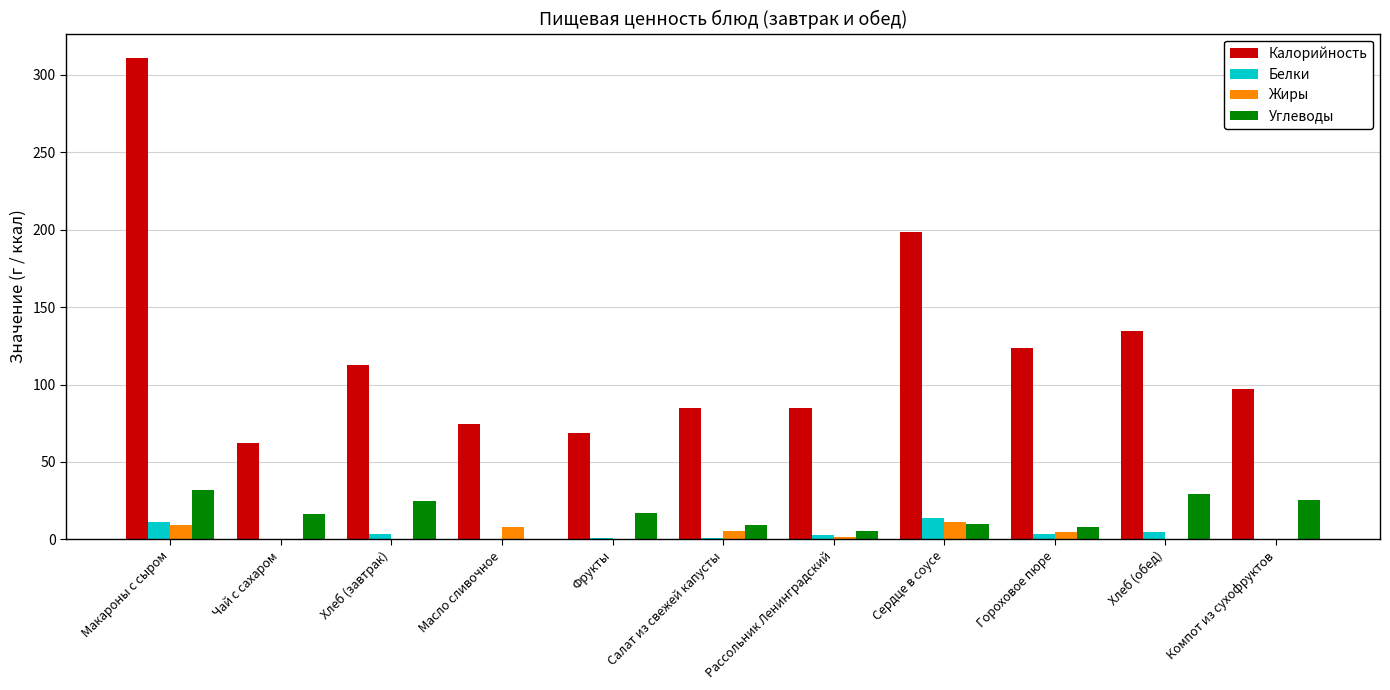

Which series changed the most between Макароны с сыром and Хлеб (завтрак)?

Калорийность